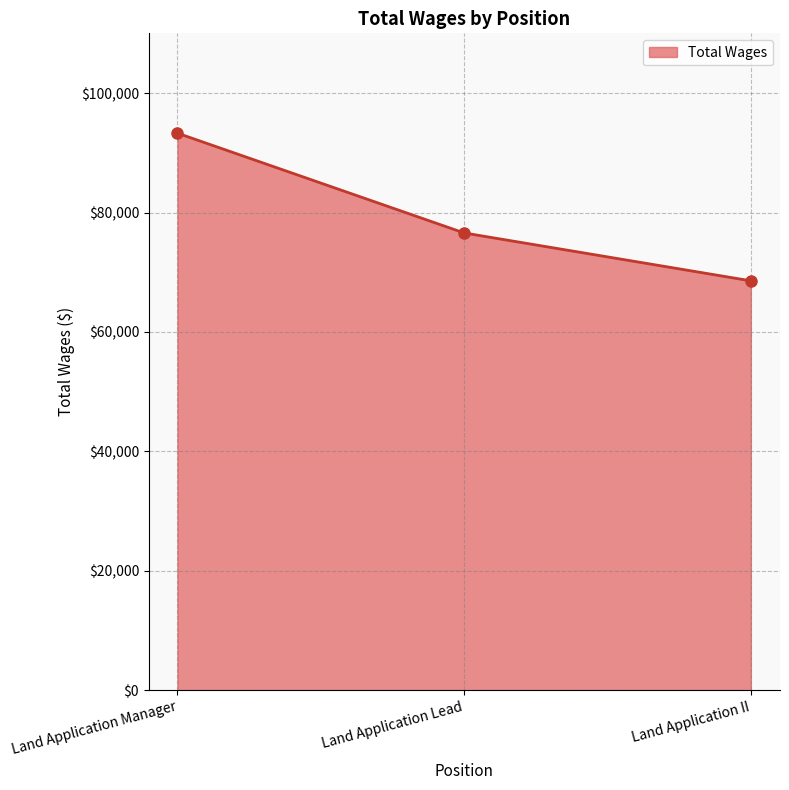

Is it true that the value at Land Application Manager is 93285?

True